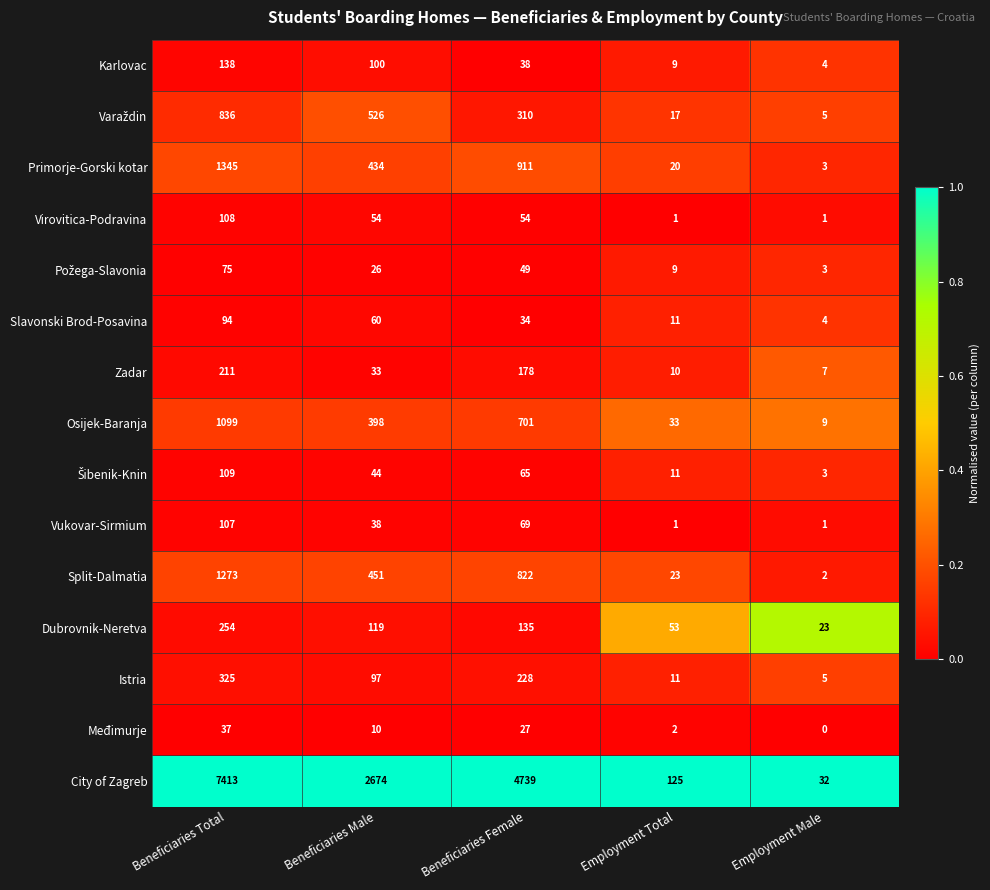

What is the minimum value for Karlovac?

4